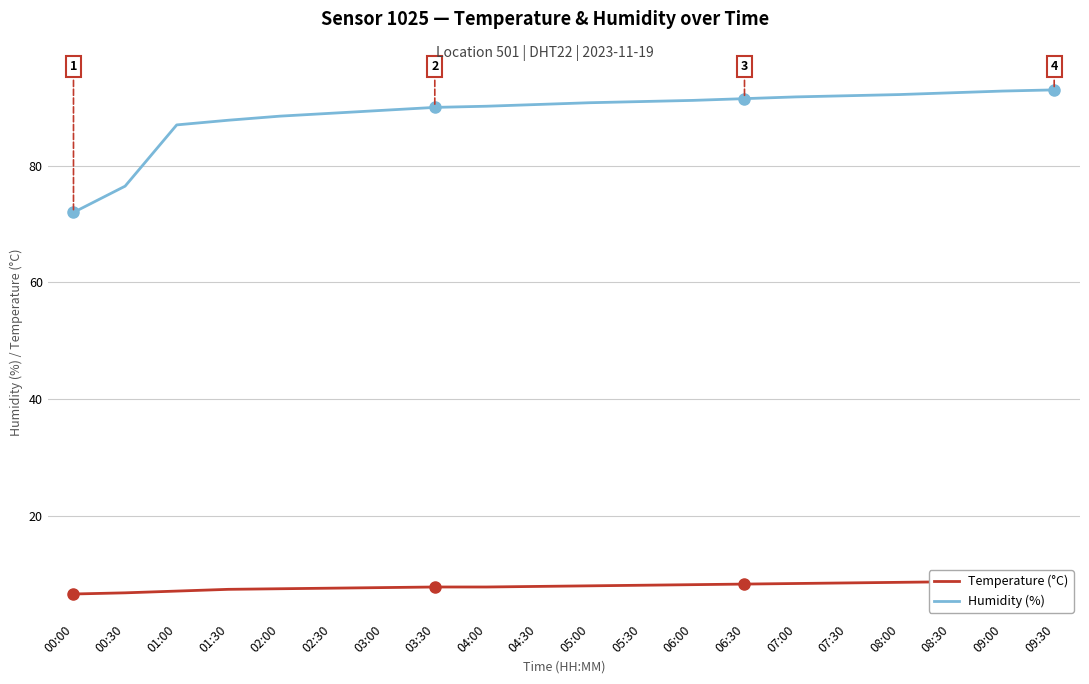

Reading left to right, transcribe all the data shown in this chart.

Humidity (%): 72.0	76.5	87.0	87.8	88.5	89.0	89.5	90.0	90.2	90.5	90.8	91.0	91.2	91.5	91.8	92.0	92.2	92.5	92.8	93.0
Temperature (°C): 6.6	6.8	7.1	7.4	7.5	7.6	7.7	7.8	7.8	7.9	8.0	8.1	8.2	8.3	8.4	8.5	8.6	8.7	8.8	8.9